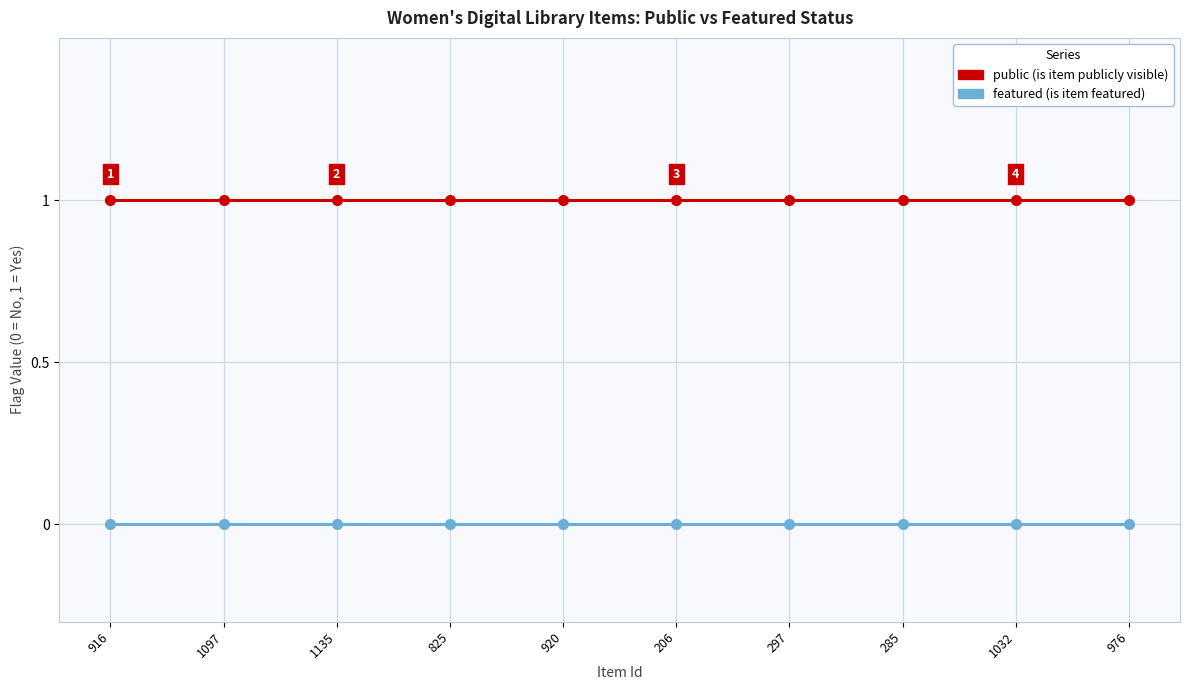

What is the label of the 2nd point from the right?

1032